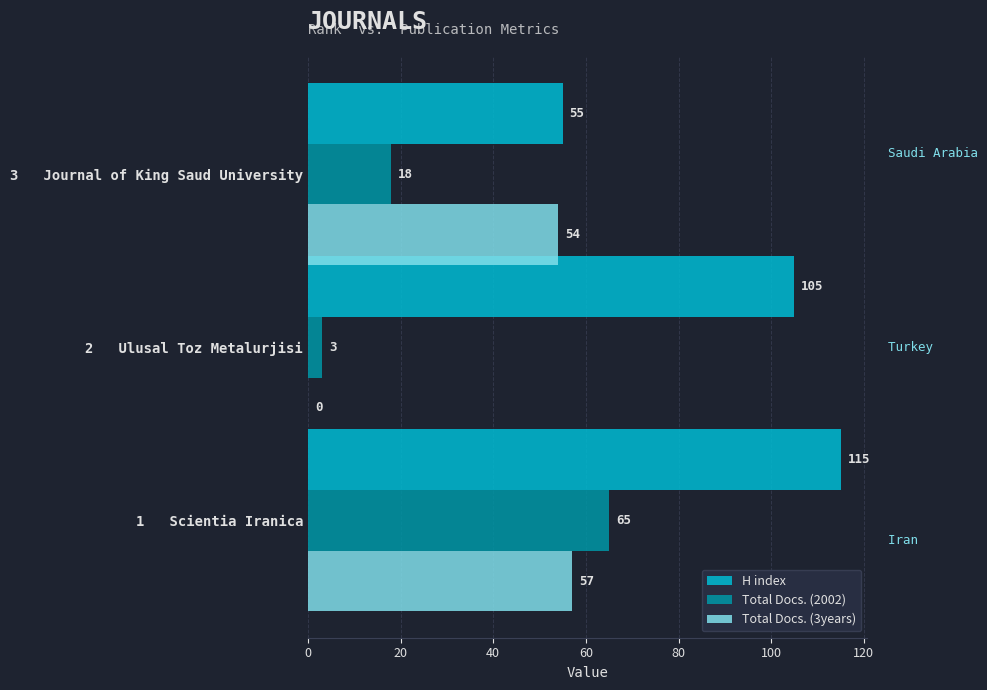

What is the total value across all series at 3   Journal of King Saud University?

127